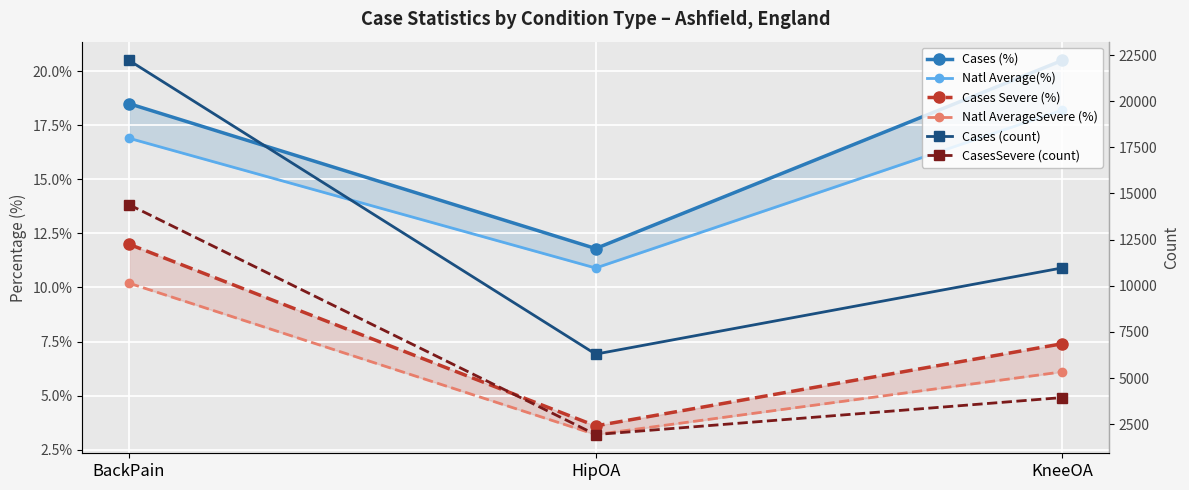

How many values in the Cases Severe (%) series exceed 7?

2